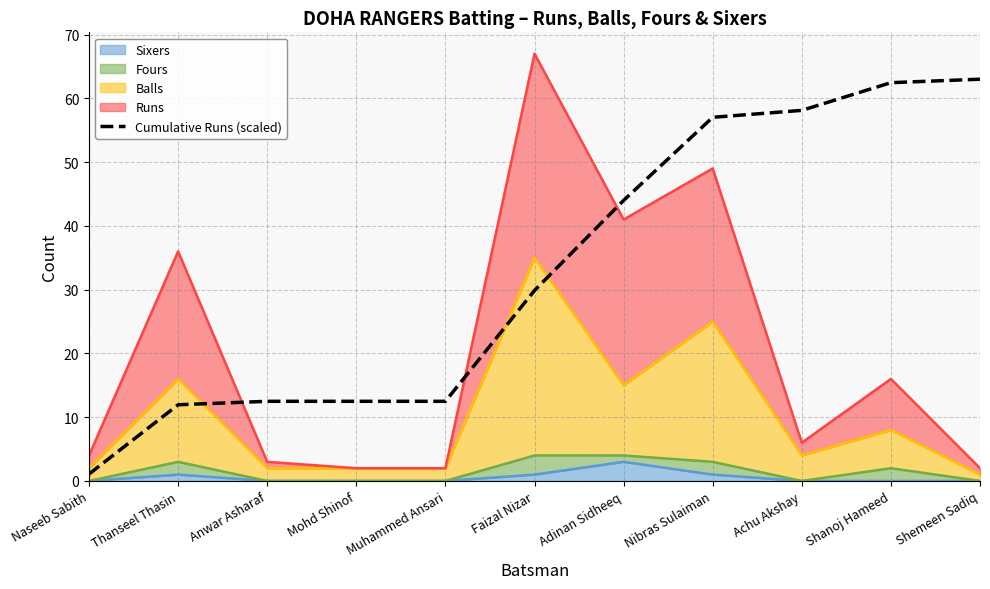

What is the change in value from Naseeb Sabith to Muhammed Ansari?

+11.4